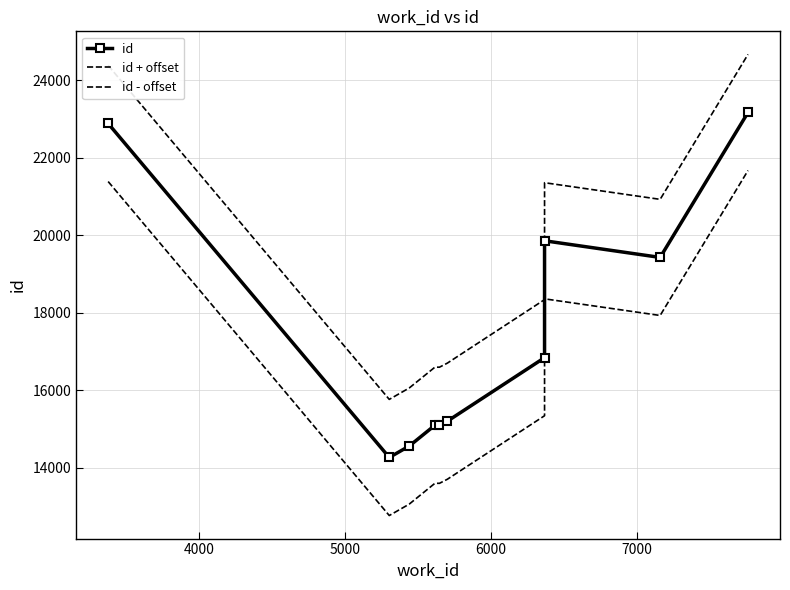

Which series has the largest range (max minus min)?

id